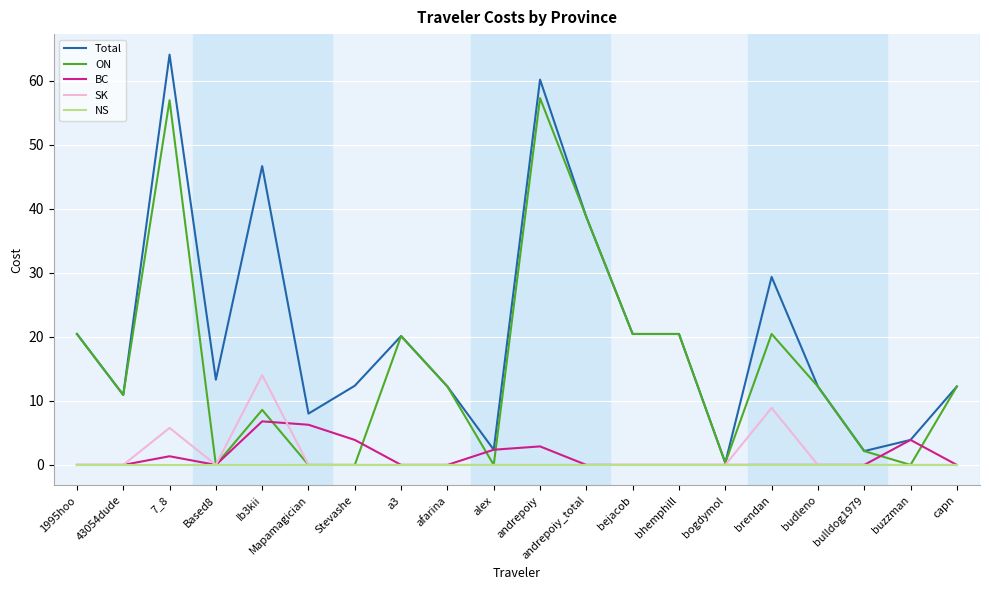

List the series in order of their peak value, lowest first.

NS, BC, SK, ON, Total